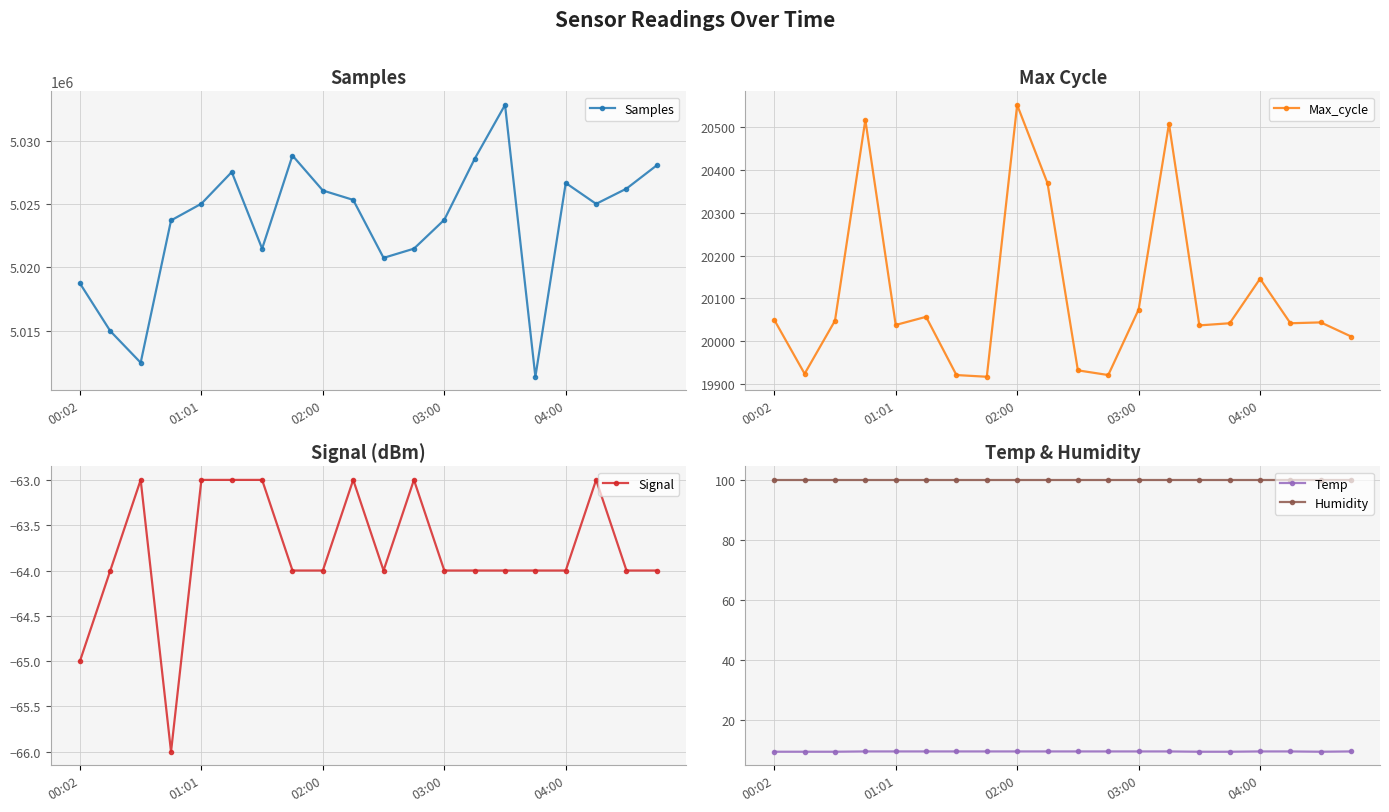

The value of Samples at 01:01 is 1281598. True or false?

False